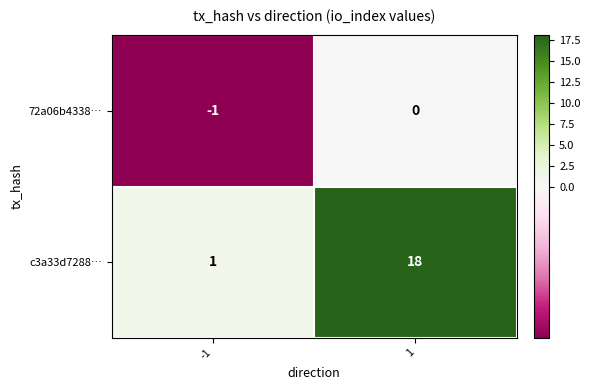

Rank the series at 1 from lowest to highest value.

72a06b4338…, c3a33d7288…